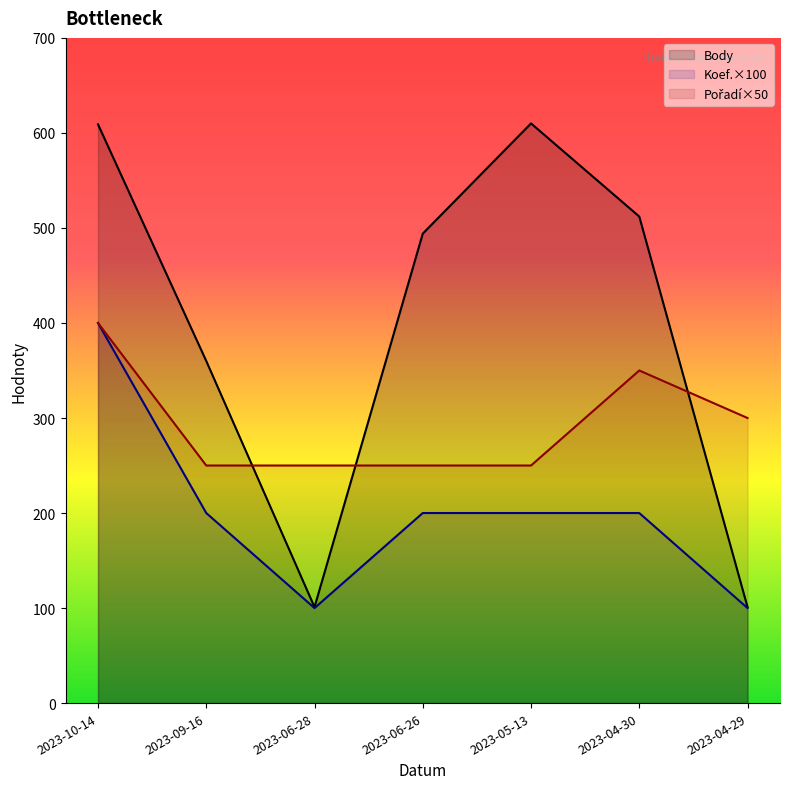

At which label is Koef. closest to 250?

2023-09-16